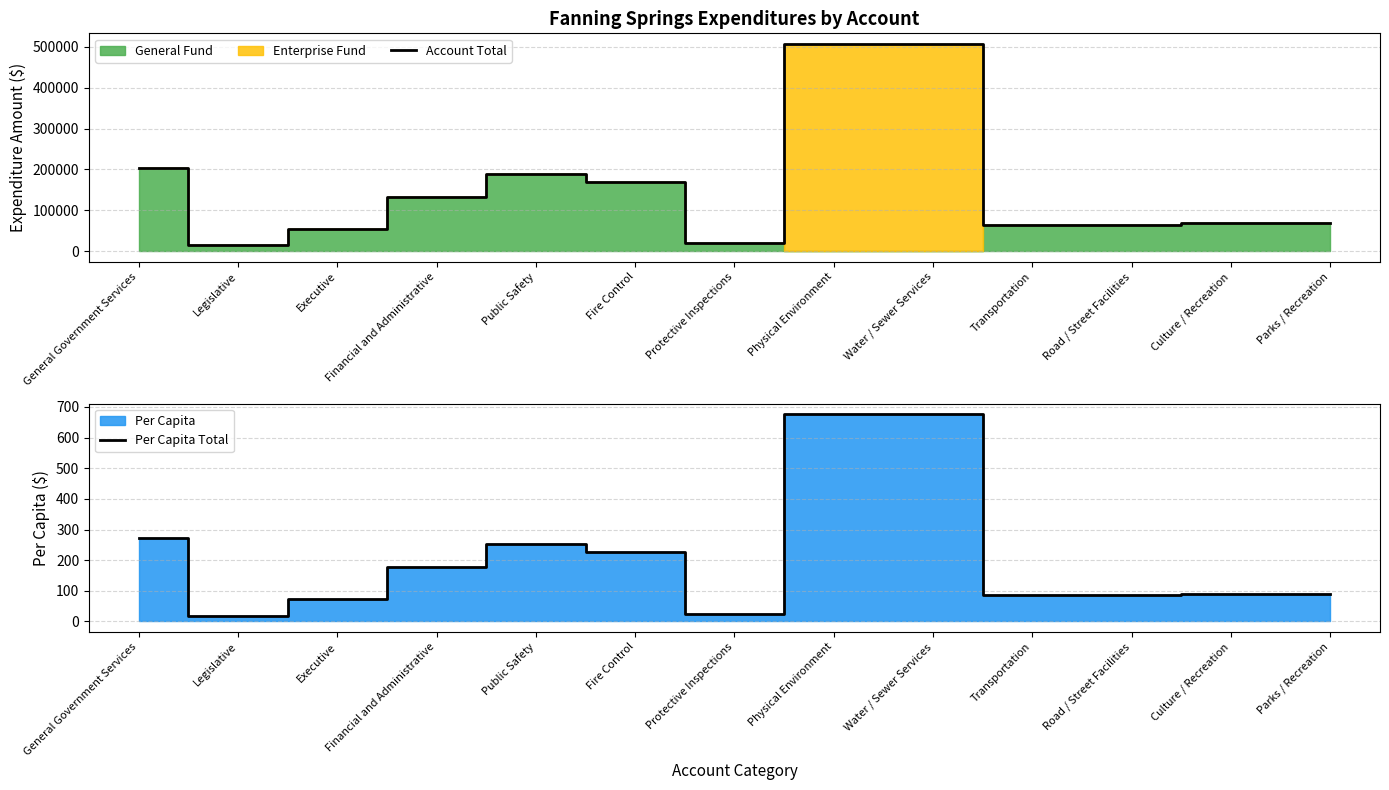

What position from the right is Physical Environment?

6